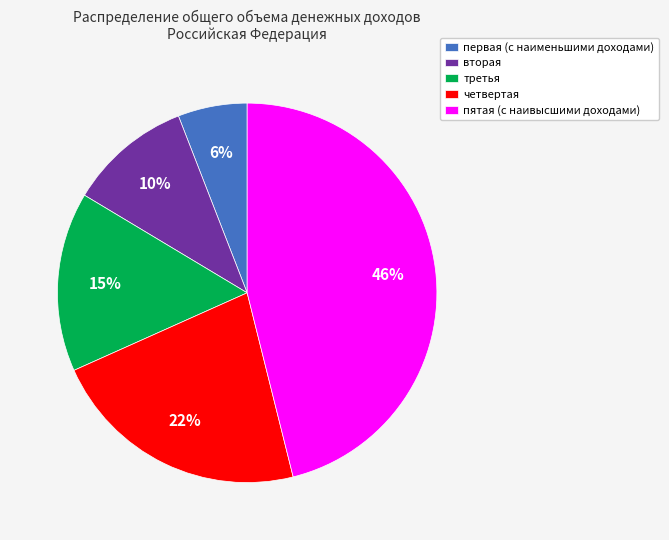

Is there a majority slice in this chart?

No